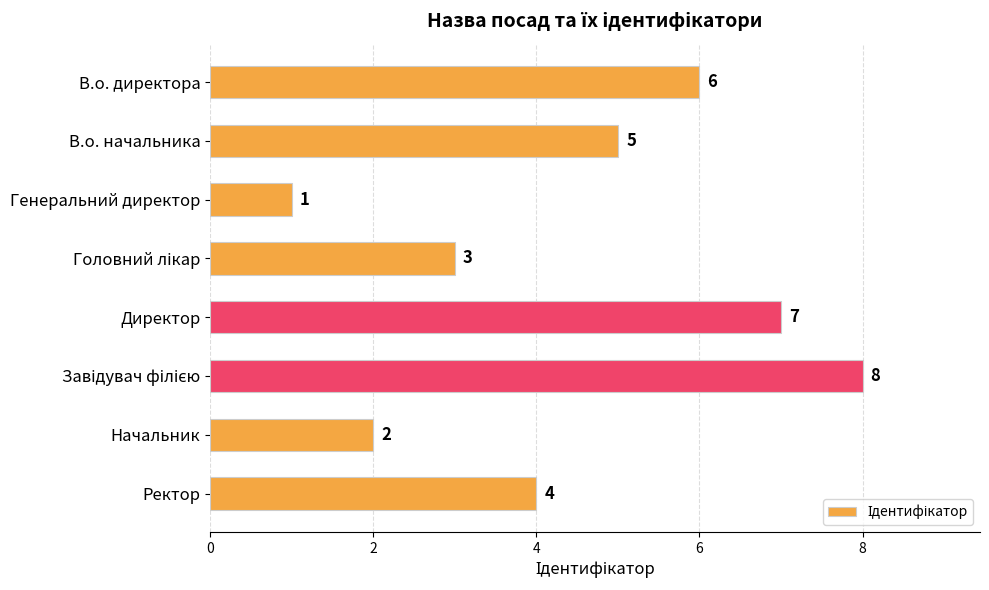

What is the change in value from В.о. директора to Генеральний директор?

-5